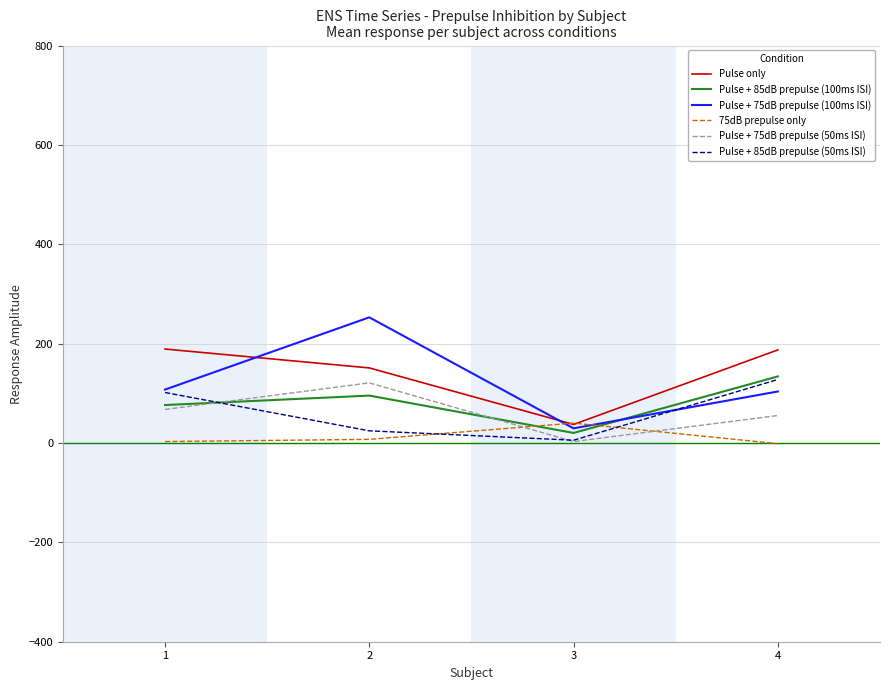

Is it true that Pulse + 85dB prepulse (100ms ISI) equals 76.4 at 1?

True